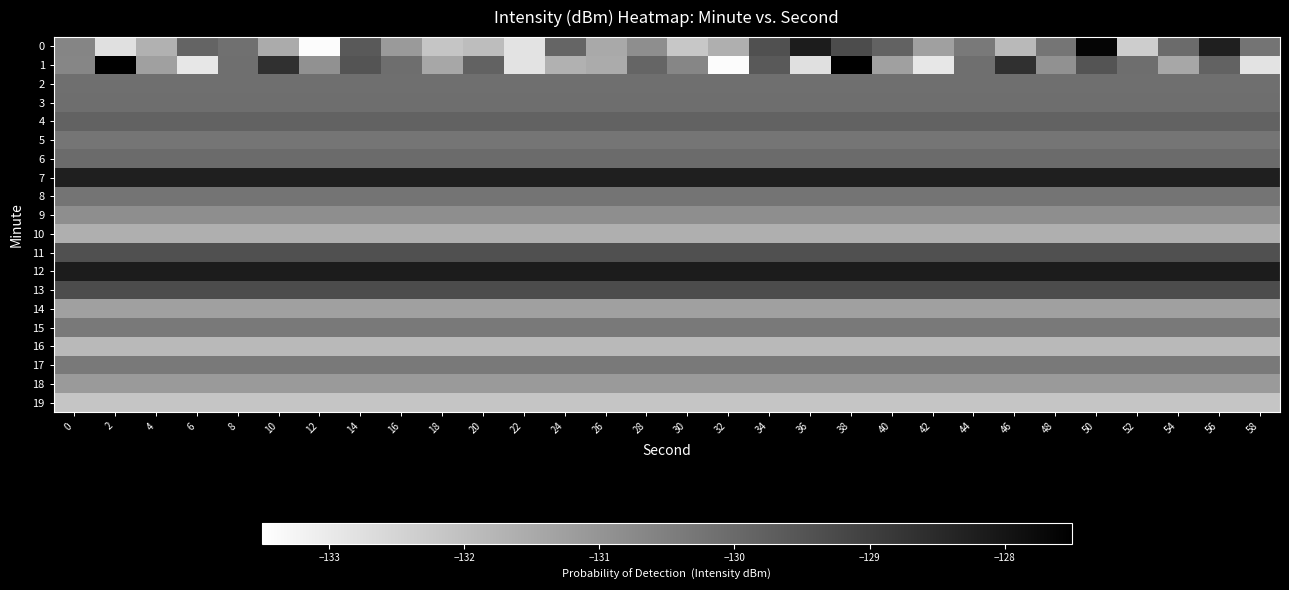

Reading right to left, list all the values displayed in this chart.

0: 58=-130.2	56=-128.2	54=-130.0	52=-132.3	50=-127.6	48=-130.3	46=-131.8	44=-130.3	42=-131.3	40=-129.8	38=-129.3	36=-128.2	34=-129.4	32=-131.6	30=-132.2	28=-130.8	26=-131.5	24=-129.9	22=-132.8	20=-131.9	18=-132.1	16=-131.1	14=-129.6	12=-133.4	10=-131.5	8=-130.1	6=-129.9	4=-131.7	2=-132.8	0=-130.6
1: 58=-132.8	56=-129.8	54=-131.4	52=-130.1	50=-129.5	48=-130.9	46=-128.6	44=-130.1	42=-132.9	40=-131.3	38=-127.4	36=-132.8	34=-129.6	32=-133.4	30=-130.7	28=-129.9	26=-131.5	24=-131.7	22=-132.8	20=-129.8	18=-131.4	16=-130.1	14=-129.5	12=-130.9	10=-128.6	8=-130.1	6=-132.9	4=-131.3	2=-127.4	0=-130.7
2: 58=-130.1	56=-130.1	54=-130.1	52=-130.1	50=-130.1	48=-130.1	46=-130.1	44=-130.1	42=-130.1	40=-130.1	38=-130.1	36=-130.1	34=-130.1	32=-130.1	30=-130.1	28=-130.1	26=-130.1	24=-130.1	22=-130.1	20=-130.1	18=-130.1	16=-130.1	14=-130.1	12=-130.1	10=-130.1	8=-130.1	6=-130.1	4=-130.1	2=-130.1	0=-130.1
3: 58=-130.1	56=-130.1	54=-130.1	52=-130.1	50=-130.1	48=-130.1	46=-130.1	44=-130.1	42=-130.1	40=-130.1	38=-130.1	36=-130.1	34=-130.1	32=-130.1	30=-130.1	28=-130.1	26=-130.1	24=-130.1	22=-130.1	20=-130.1	18=-130.1	16=-130.1	14=-130.1	12=-130.1	10=-130.1	8=-130.1	6=-130.1	4=-130.1	2=-130.1	0=-130.1
4: 58=-129.8	56=-129.8	54=-129.8	52=-129.8	50=-129.8	48=-129.8	46=-129.8	44=-129.8	42=-129.8	40=-129.8	38=-129.8	36=-129.8	34=-129.8	32=-129.8	30=-129.8	28=-129.8	26=-129.8	24=-129.8	22=-129.8	20=-129.8	18=-129.8	16=-129.8	14=-129.8	12=-129.8	10=-129.8	8=-129.8	6=-129.8	4=-129.8	2=-129.8	0=-129.8
5: 58=-130.3	56=-130.3	54=-130.3	52=-130.3	50=-130.3	48=-130.3	46=-130.3	44=-130.3	42=-130.3	40=-130.3	38=-130.3	36=-130.3	34=-130.3	32=-130.3	30=-130.3	28=-130.3	26=-130.3	24=-130.3	22=-130.3	20=-130.3	18=-130.3	16=-130.3	14=-130.3	12=-130.3	10=-130.3	8=-130.3	6=-130.3	4=-130.3	2=-130.3	0=-130.3
6: 58=-130.0	56=-130.0	54=-130.0	52=-130.0	50=-130.0	48=-130.0	46=-130.0	44=-130.0	42=-130.0	40=-130.0	38=-130.0	36=-130.0	34=-130.0	32=-130.0	30=-130.0	28=-130.0	26=-130.0	24=-130.0	22=-130.0	20=-130.0	18=-130.0	16=-130.0	14=-130.0	12=-130.0	10=-130.0	8=-130.0	6=-130.0	4=-130.0	2=-130.0	0=-130.0
7: 58=-128.2	56=-128.2	54=-128.2	52=-128.2	50=-128.2	48=-128.2	46=-128.2	44=-128.2	42=-128.2	40=-128.2	38=-128.2	36=-128.2	34=-128.2	32=-128.2	30=-128.2	28=-128.2	26=-128.2	24=-128.2	22=-128.2	20=-128.2	18=-128.2	16=-128.2	14=-128.2	12=-128.2	10=-128.2	8=-128.2	6=-128.2	4=-128.2	2=-128.2	0=-128.2
8: 58=-130.2	56=-130.2	54=-130.2	52=-130.2	50=-130.2	48=-130.2	46=-130.2	44=-130.2	42=-130.2	40=-130.2	38=-130.2	36=-130.2	34=-130.2	32=-130.2	30=-130.2	28=-130.2	26=-130.2	24=-130.2	22=-130.2	20=-130.2	18=-130.2	16=-130.2	14=-130.2	12=-130.2	10=-130.2	8=-130.2	6=-130.2	4=-130.2	2=-130.2	0=-130.2
9: 58=-130.8	56=-130.8	54=-130.8	52=-130.8	50=-130.8	48=-130.8	46=-130.8	44=-130.8	42=-130.8	40=-130.8	38=-130.8	36=-130.8	34=-130.8	32=-130.8	30=-130.8	28=-130.8	26=-130.8	24=-130.8	22=-130.8	20=-130.8	18=-130.8	16=-130.8	14=-130.8	12=-130.8	10=-130.8	8=-130.8	6=-130.8	4=-130.8	2=-130.8	0=-130.8
10: 58=-131.6	56=-131.6	54=-131.6	52=-131.6	50=-131.6	48=-131.6	46=-131.6	44=-131.6	42=-131.6	40=-131.6	38=-131.6	36=-131.6	34=-131.6	32=-131.6	30=-131.6	28=-131.6	26=-131.6	24=-131.6	22=-131.6	20=-131.6	18=-131.6	16=-131.6	14=-131.6	12=-131.6	10=-131.6	8=-131.6	6=-131.6	4=-131.6	2=-131.6	0=-131.6
11: 58=-129.4	56=-129.4	54=-129.4	52=-129.4	50=-129.4	48=-129.4	46=-129.4	44=-129.4	42=-129.4	40=-129.4	38=-129.4	36=-129.4	34=-129.4	32=-129.4	30=-129.4	28=-129.4	26=-129.4	24=-129.4	22=-129.4	20=-129.4	18=-129.4	16=-129.4	14=-129.4	12=-129.4	10=-129.4	8=-129.4	6=-129.4	4=-129.4	2=-129.4	0=-129.4
12: 58=-128.2	56=-128.2	54=-128.2	52=-128.2	50=-128.2	48=-128.2	46=-128.2	44=-128.2	42=-128.2	40=-128.2	38=-128.2	36=-128.2	34=-128.2	32=-128.2	30=-128.2	28=-128.2	26=-128.2	24=-128.2	22=-128.2	20=-128.2	18=-128.2	16=-128.2	14=-128.2	12=-128.2	10=-128.2	8=-128.2	6=-128.2	4=-128.2	2=-128.2	0=-128.2
13: 58=-129.3	56=-129.3	54=-129.3	52=-129.3	50=-129.3	48=-129.3	46=-129.3	44=-129.3	42=-129.3	40=-129.3	38=-129.3	36=-129.3	34=-129.3	32=-129.3	30=-129.3	28=-129.3	26=-129.3	24=-129.3	22=-129.3	20=-129.3	18=-129.3	16=-129.3	14=-129.3	12=-129.3	10=-129.3	8=-129.3	6=-129.3	4=-129.3	2=-129.3	0=-129.3
14: 58=-131.3	56=-131.3	54=-131.3	52=-131.3	50=-131.3	48=-131.3	46=-131.3	44=-131.3	42=-131.3	40=-131.3	38=-131.3	36=-131.3	34=-131.3	32=-131.3	30=-131.3	28=-131.3	26=-131.3	24=-131.3	22=-131.3	20=-131.3	18=-131.3	16=-131.3	14=-131.3	12=-131.3	10=-131.3	8=-131.3	6=-131.3	4=-131.3	2=-131.3	0=-131.3
15: 58=-130.3	56=-130.3	54=-130.3	52=-130.3	50=-130.3	48=-130.3	46=-130.3	44=-130.3	42=-130.3	40=-130.3	38=-130.3	36=-130.3	34=-130.3	32=-130.3	30=-130.3	28=-130.3	26=-130.3	24=-130.3	22=-130.3	20=-130.3	18=-130.3	16=-130.3	14=-130.3	12=-130.3	10=-130.3	8=-130.3	6=-130.3	4=-130.3	2=-130.3	0=-130.3
16: 58=-131.8	56=-131.8	54=-131.8	52=-131.8	50=-131.8	48=-131.8	46=-131.8	44=-131.8	42=-131.8	40=-131.8	38=-131.8	36=-131.8	34=-131.8	32=-131.8	30=-131.8	28=-131.8	26=-131.8	24=-131.8	22=-131.8	20=-131.8	18=-131.8	16=-131.8	14=-131.8	12=-131.8	10=-131.8	8=-131.8	6=-131.8	4=-131.8	2=-131.8	0=-131.8
17: 58=-130.3	56=-130.3	54=-130.3	52=-130.3	50=-130.3	48=-130.3	46=-130.3	44=-130.3	42=-130.3	40=-130.3	38=-130.3	36=-130.3	34=-130.3	32=-130.3	30=-130.3	28=-130.3	26=-130.3	24=-130.3	22=-130.3	20=-130.3	18=-130.3	16=-130.3	14=-130.3	12=-130.3	10=-130.3	8=-130.3	6=-130.3	4=-130.3	2=-130.3	0=-130.3
18: 58=-131.1	56=-131.1	54=-131.1	52=-131.1	50=-131.1	48=-131.1	46=-131.1	44=-131.1	42=-131.1	40=-131.1	38=-131.1	36=-131.1	34=-131.1	32=-131.1	30=-131.1	28=-131.1	26=-131.1	24=-131.1	22=-131.1	20=-131.1	18=-131.1	16=-131.1	14=-131.1	12=-131.1	10=-131.1	8=-131.1	6=-131.1	4=-131.1	2=-131.1	0=-131.1
19: 58=-132.1	56=-132.1	54=-132.1	52=-132.1	50=-132.1	48=-132.1	46=-132.1	44=-132.1	42=-132.1	40=-132.1	38=-132.1	36=-132.1	34=-132.1	32=-132.1	30=-132.1	28=-132.1	26=-132.1	24=-132.1	22=-132.1	20=-132.1	18=-132.1	16=-132.1	14=-132.1	12=-132.1	10=-132.1	8=-132.1	6=-132.1	4=-132.1	2=-132.1	0=-132.1